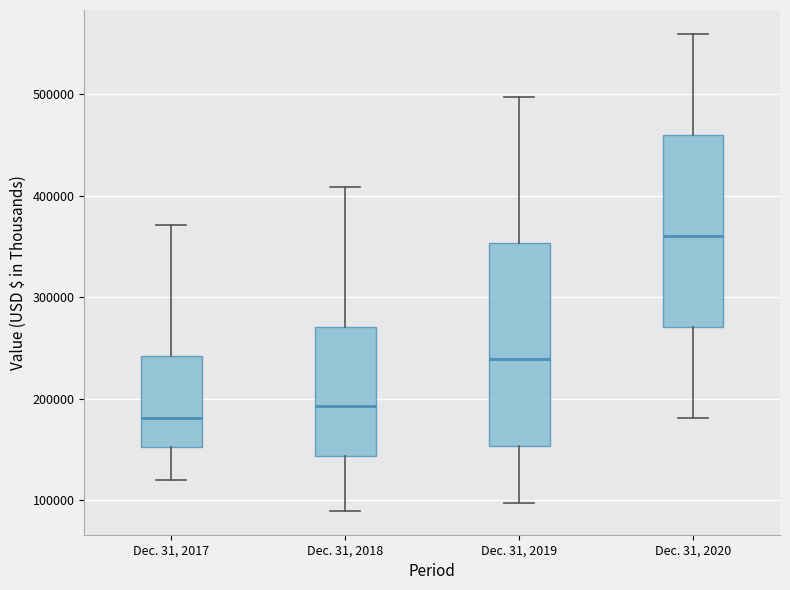

Which box has the lowest median line?

Dec. 31, 2017